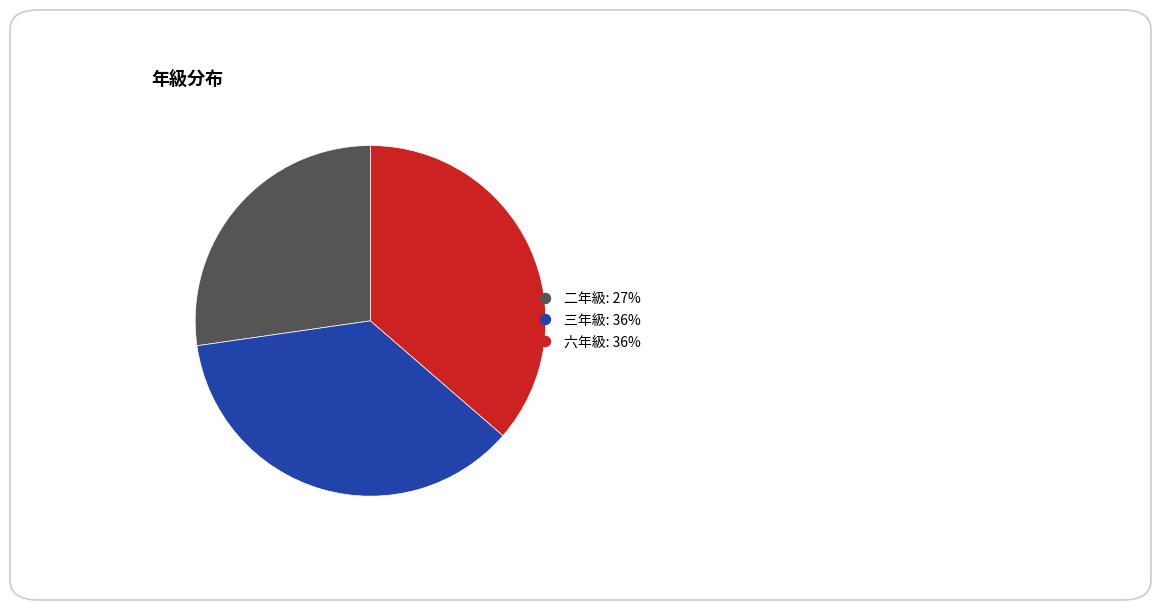

Is the sum of 三年級 and 六年級 greater than half?

Yes